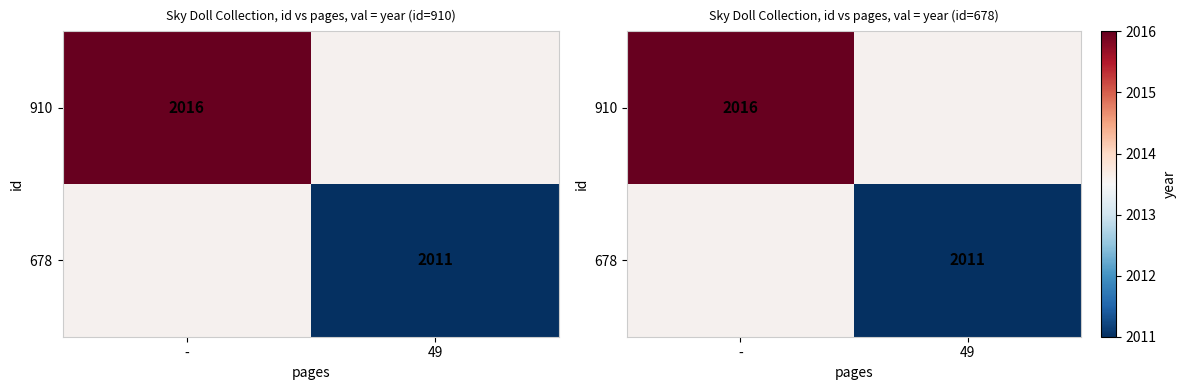

Rank the series by their average value, from lowest to highest.

910, 678